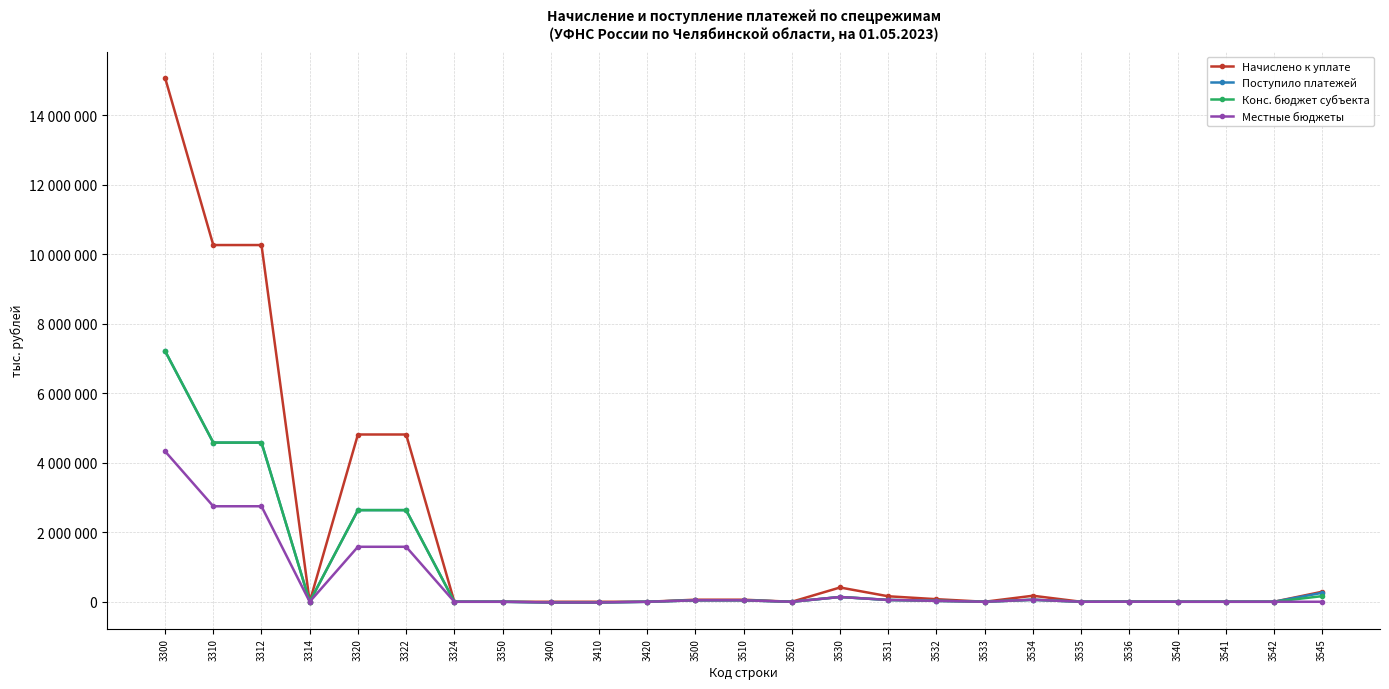

True or false: Поступило платежей and Местные бюджеты cross at least once.

True